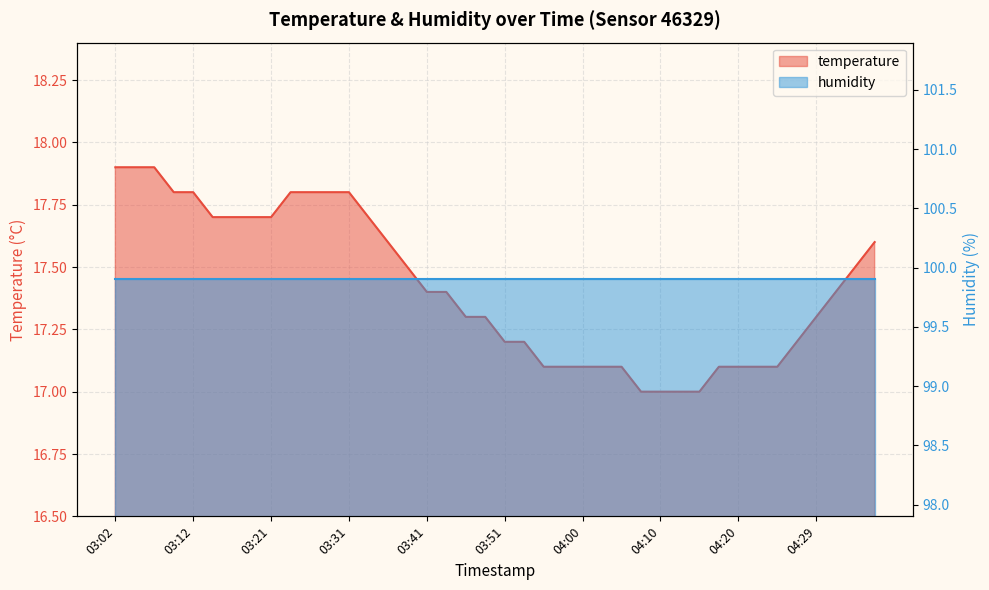

What is the ratio of the value at 03:19 to the value at 03:26?

1.0